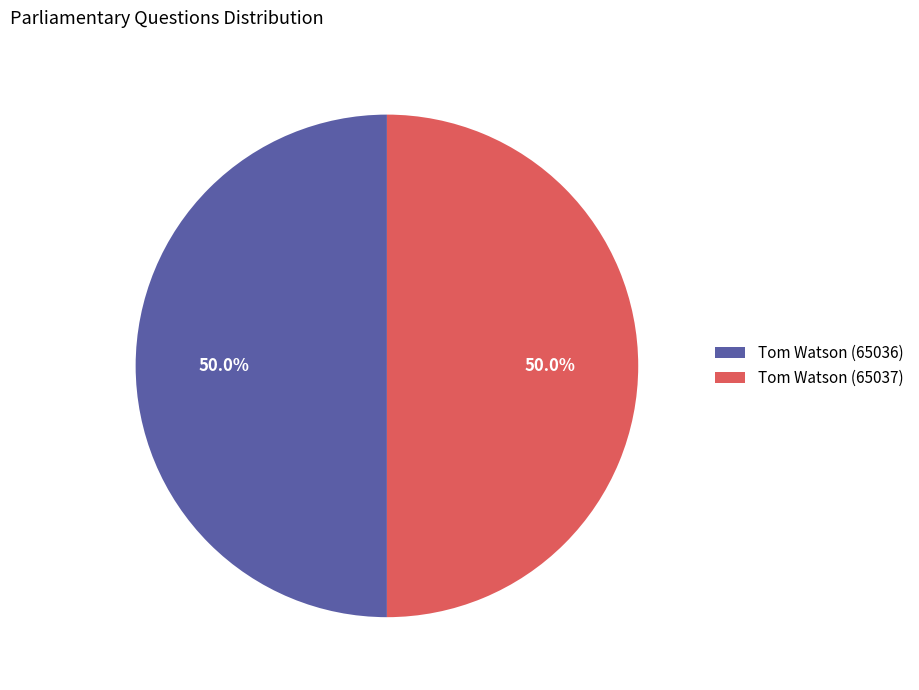

Is the sum of Tom Watson (65037) and Tom Watson (65036) greater than half?

Yes